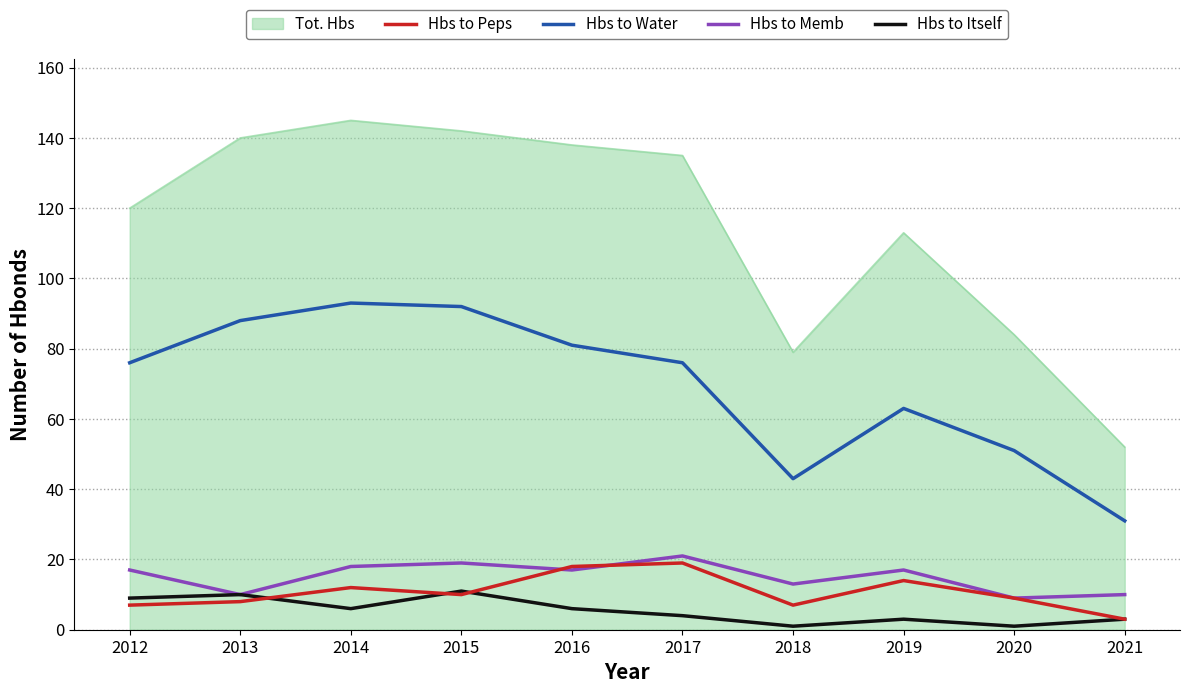

What is the lowest value of the Hbs to Itself series?

1